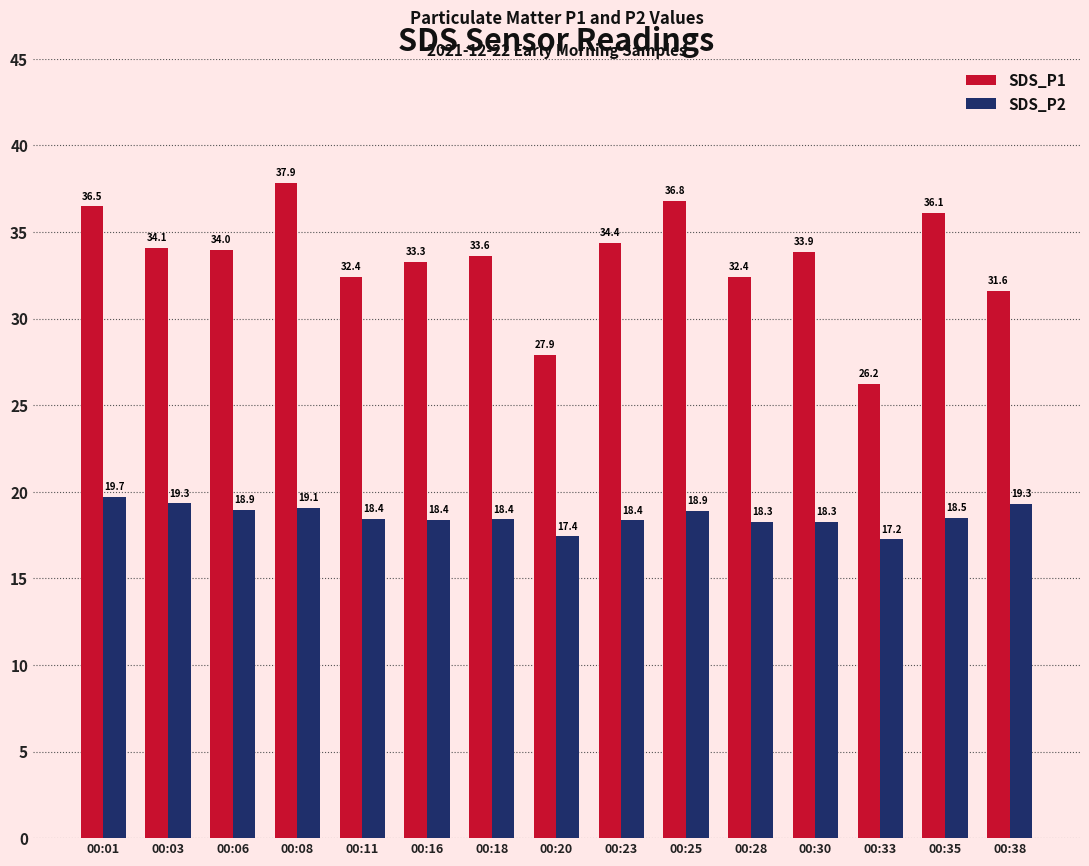

At 00:25, list the series in order from largest to smallest.

SDS_P1, SDS_P2